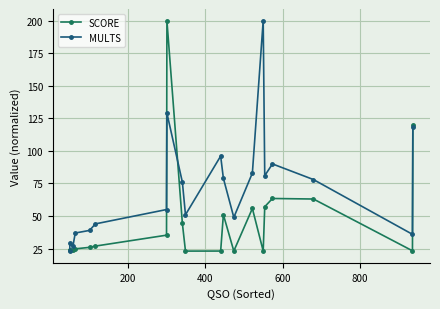

What is the minimum value for MULTS?

23.0